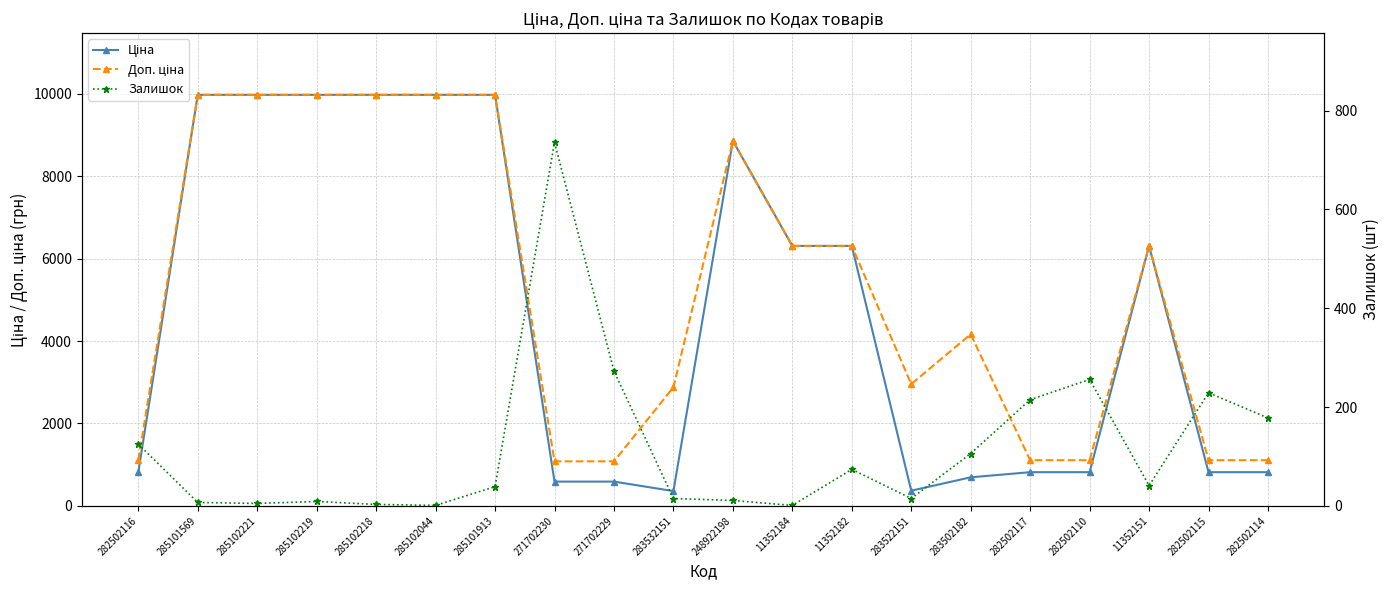

What is the difference between the Залишок values at 285102219 and 283532151?

6.0